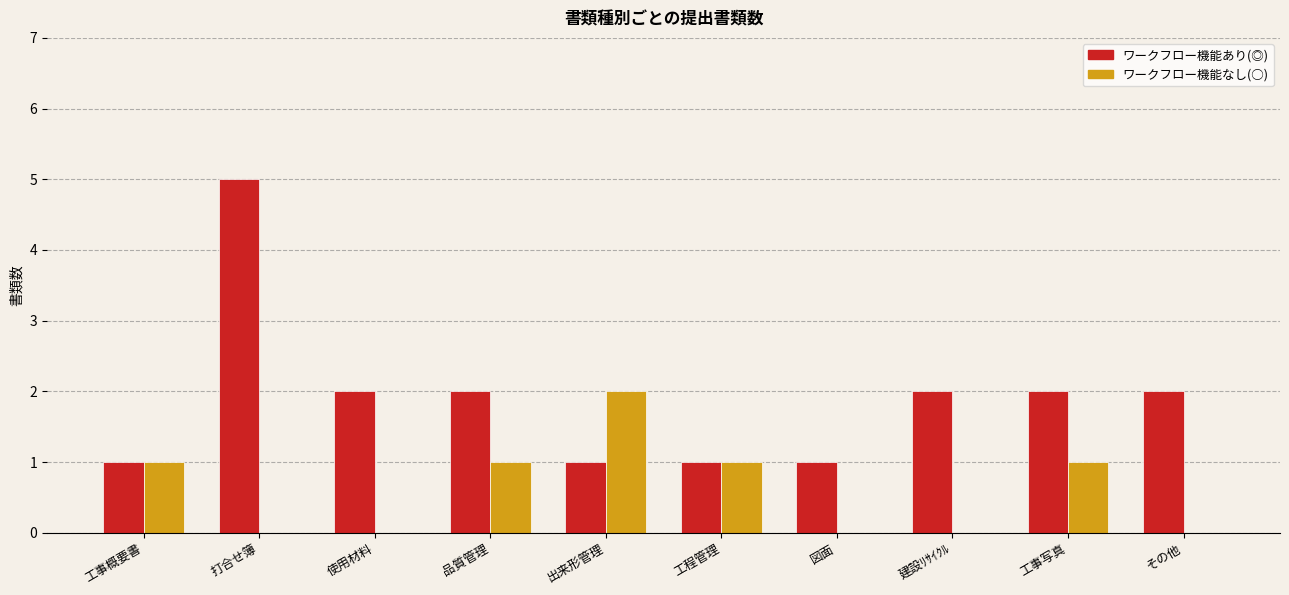

How many series are shown in this chart?

2